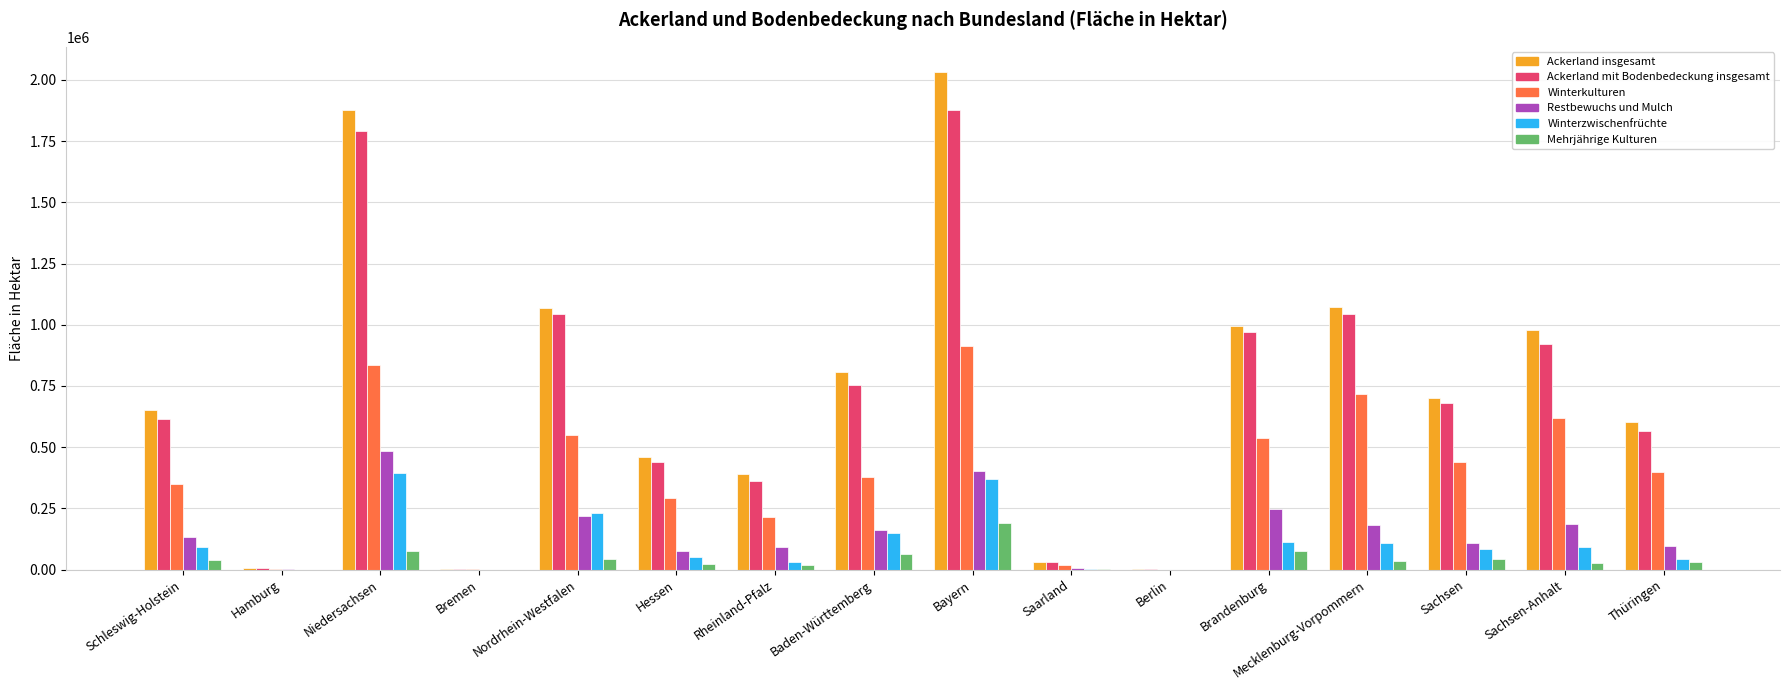

What is the total value across all series at Niedersachsen?

5458500